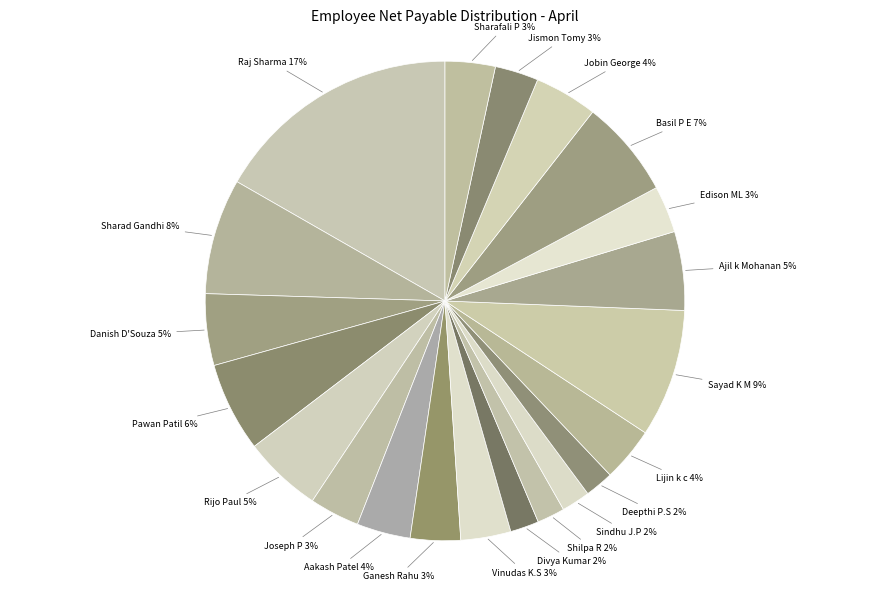

Is the sum of Jobin George and Sindhu J.P greater than half?

No